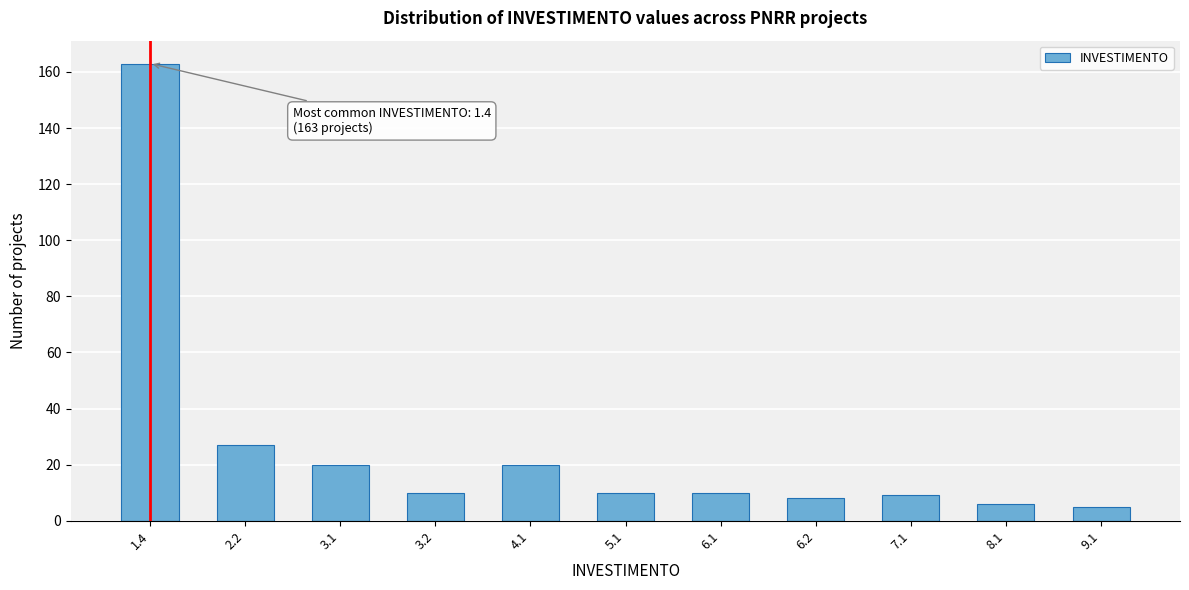

Reading left to right, transcribe all the data shown in this chart.

163	27	20	10	20	10	10	8	9	6	5